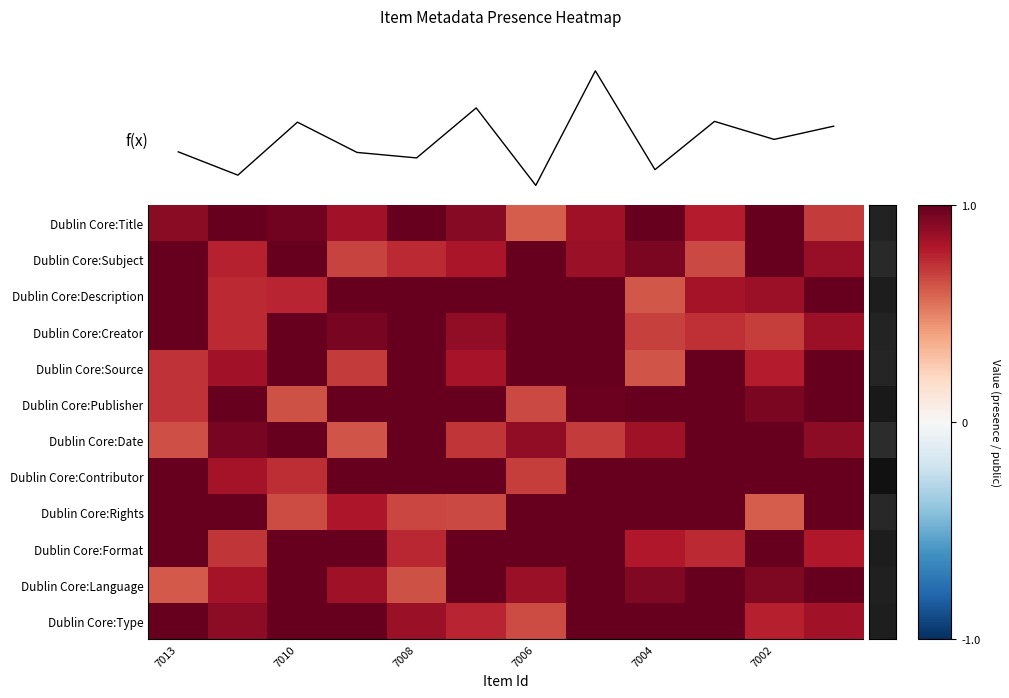

The Dublin Core:Subject series shows 1.0 at 7006. True or false?

True